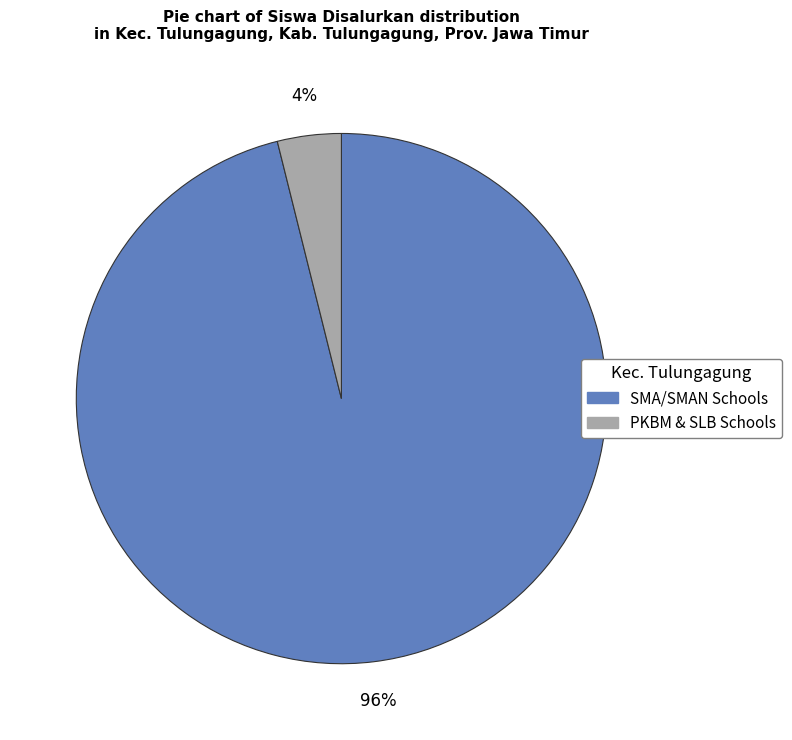

To the nearest percent, what is the difference between the largest and smallest slice percentages?

92%